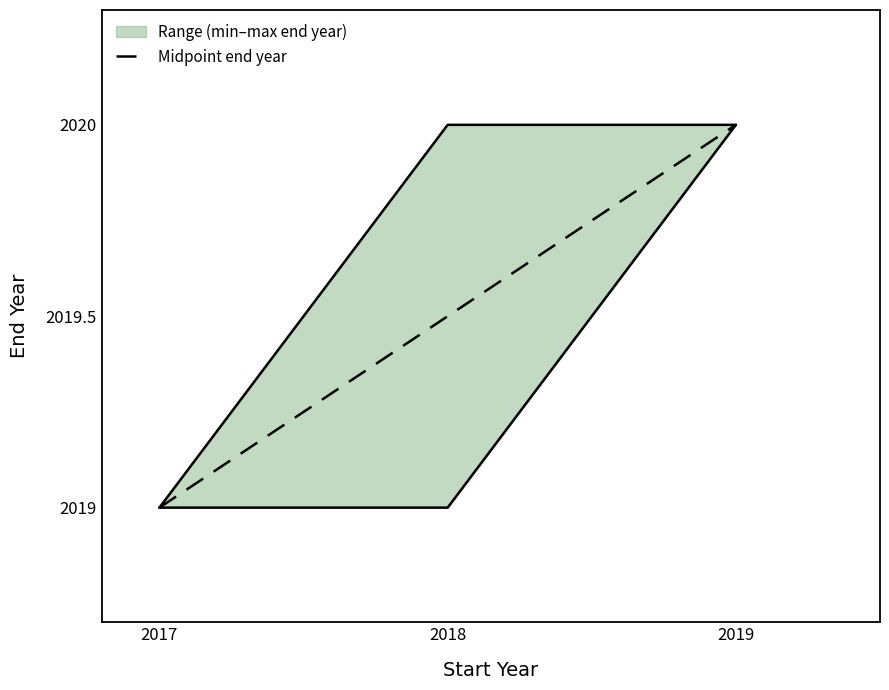

Rank the categories by value from highest to lowest.

2019, 2018, 2017